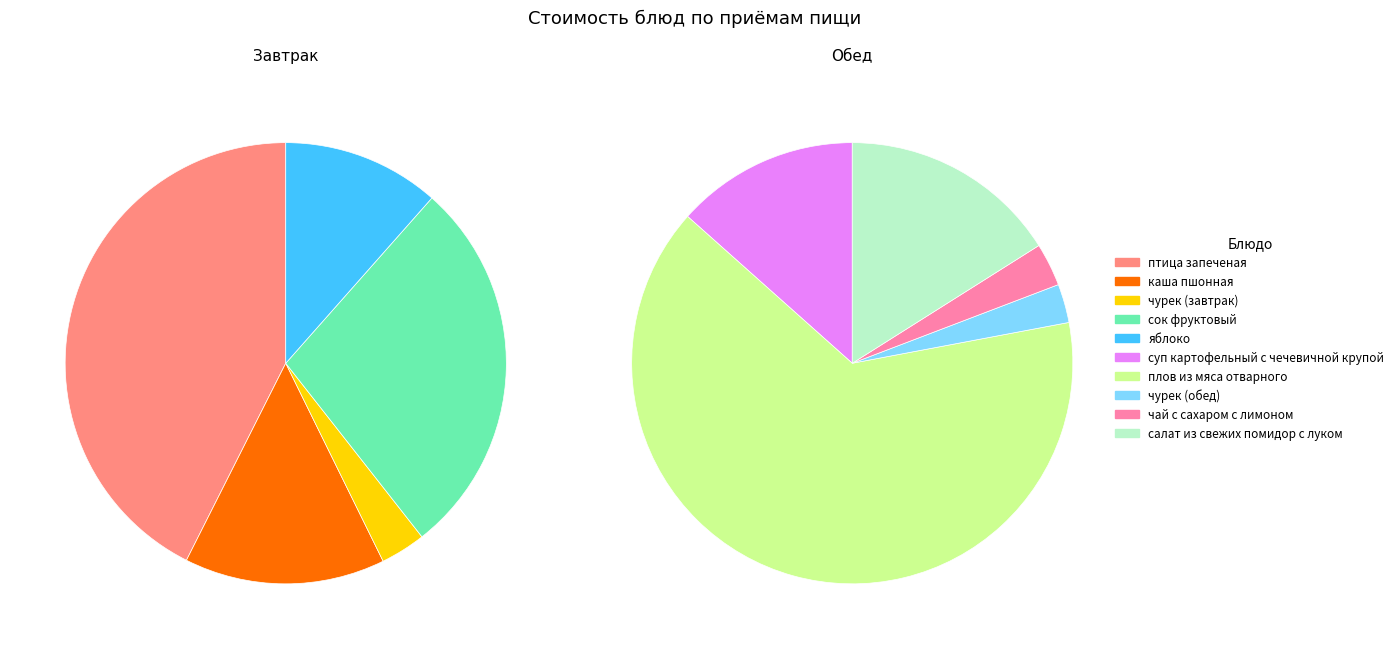

Combined, what portion of the pie is птица запеченая and сок фруктовый?

70.5%